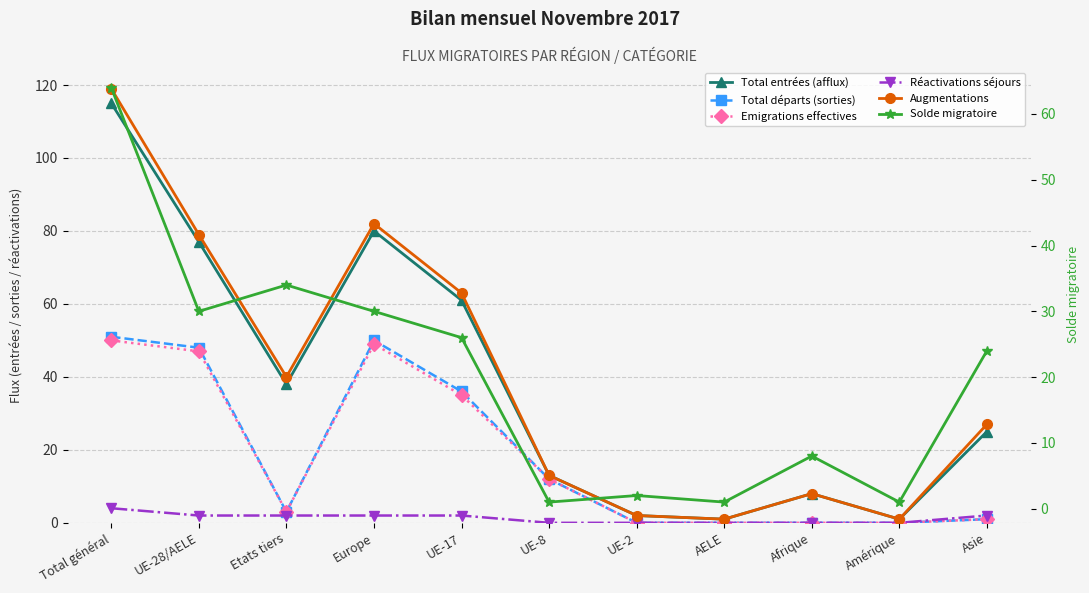

Where does the Total entrées (afflux) series first go above 25?

Total général